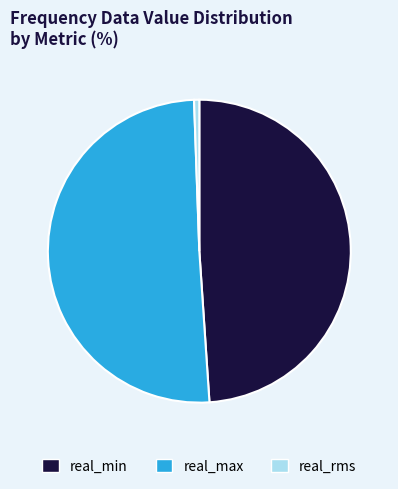

Rank the categories by value from lowest to highest.

real_rms, real_min, real_max